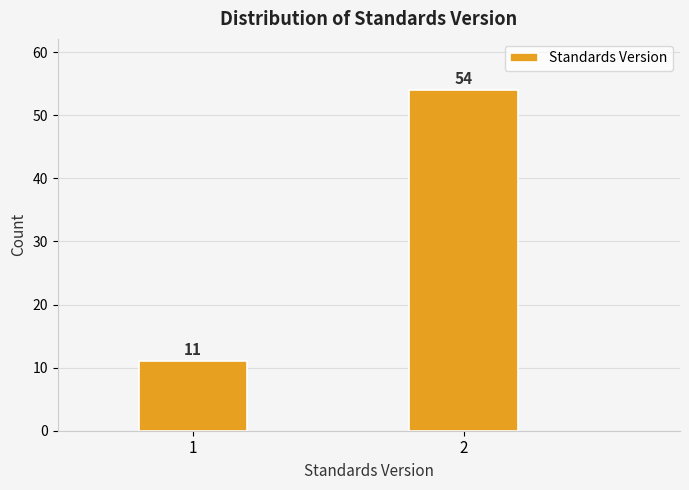

Reading right to left, list all the values displayed in this chart.

54	11